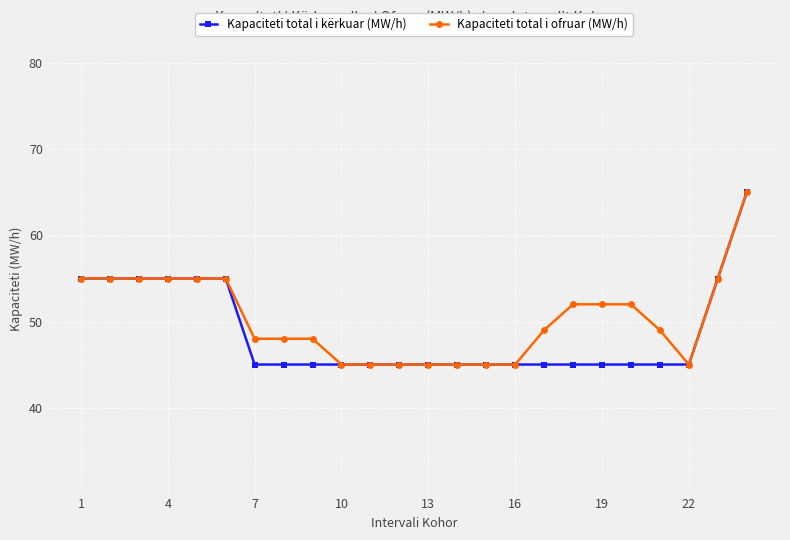

What is the value of the Kapaciteti total i kërkuar (MW/h) point at the 15th from the left?

45